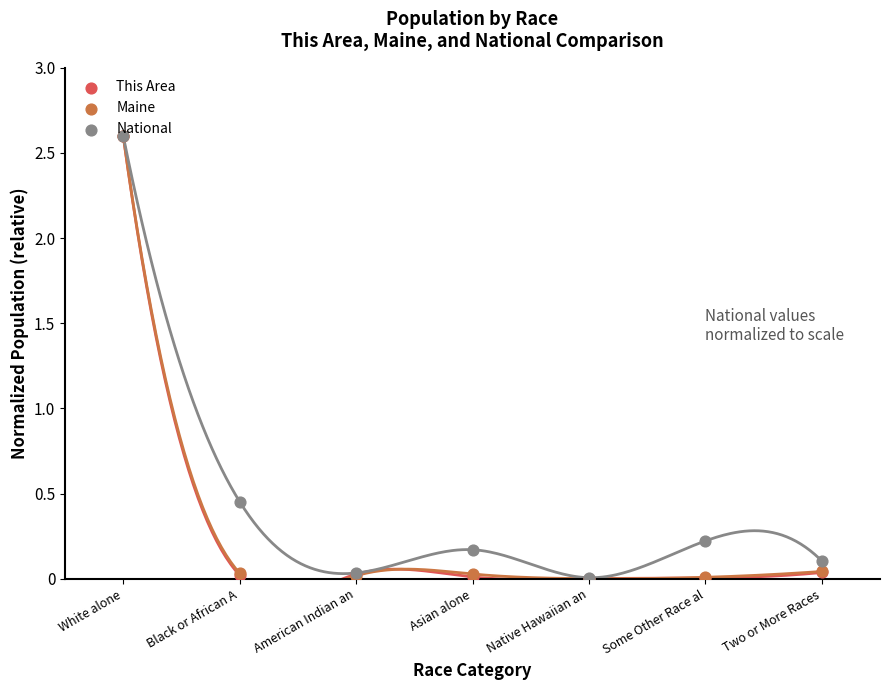

Is the value of This Area at Two or More Races greater than the value of National at Native Hawaiian an?

Yes